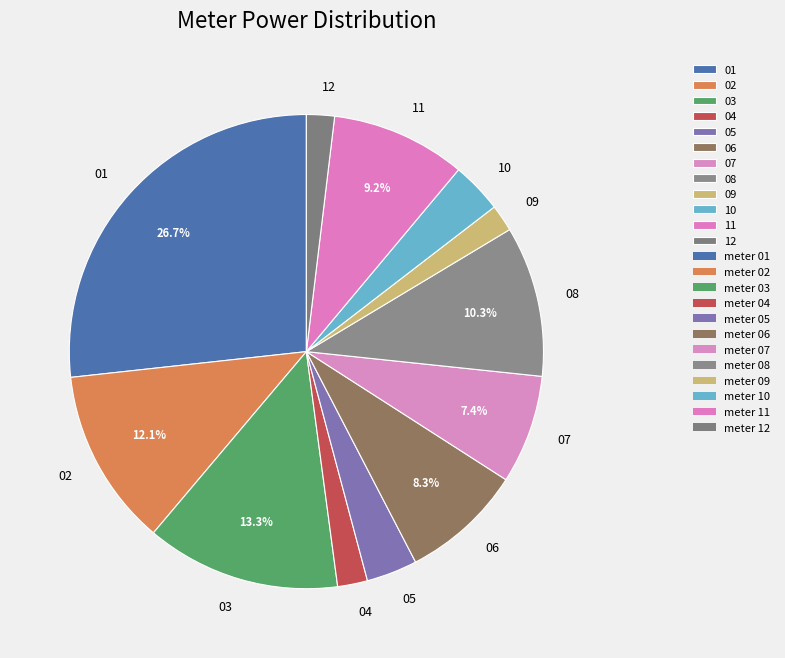

How many segments does this pie chart have?

12